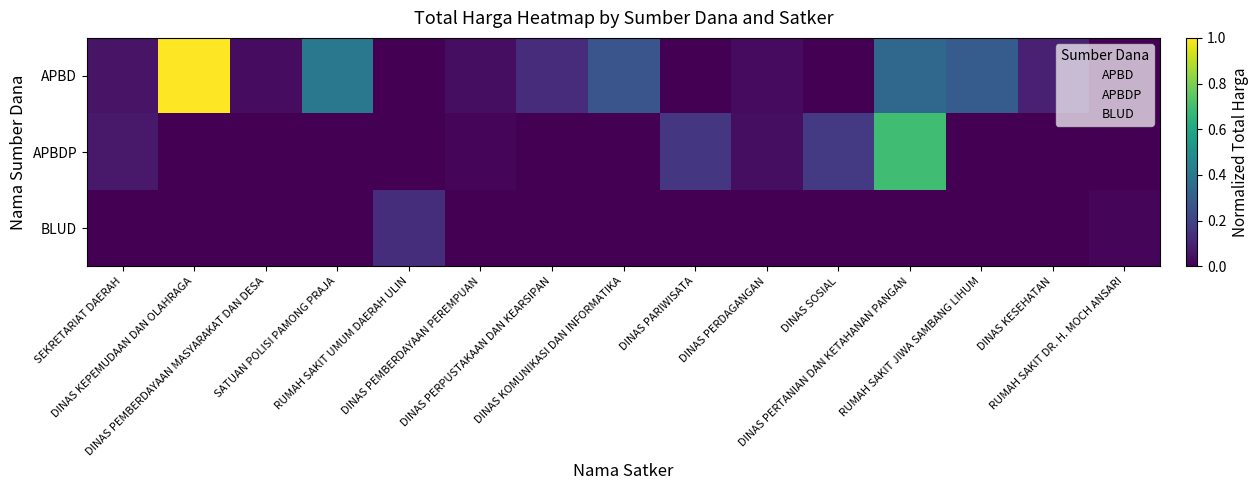

List the series in order of their overall mean, highest first.

APBD, APBDP, BLUD